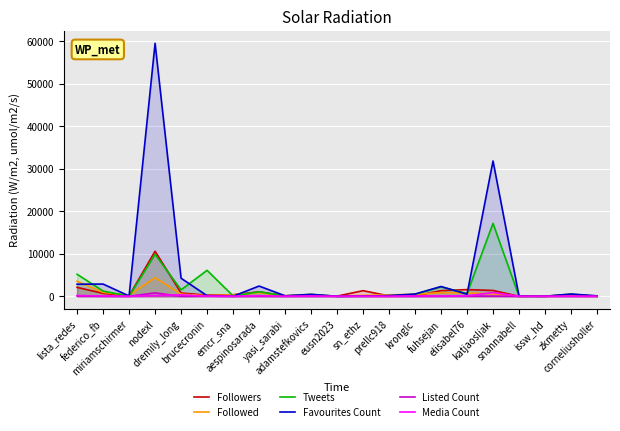

How many data points in Followed are less than 351?

10